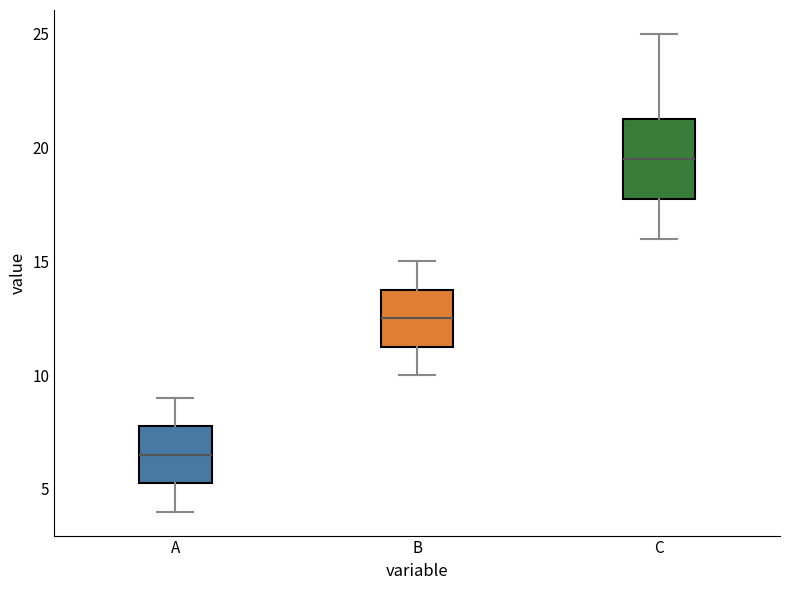

Which box's median line is the lowest?

A